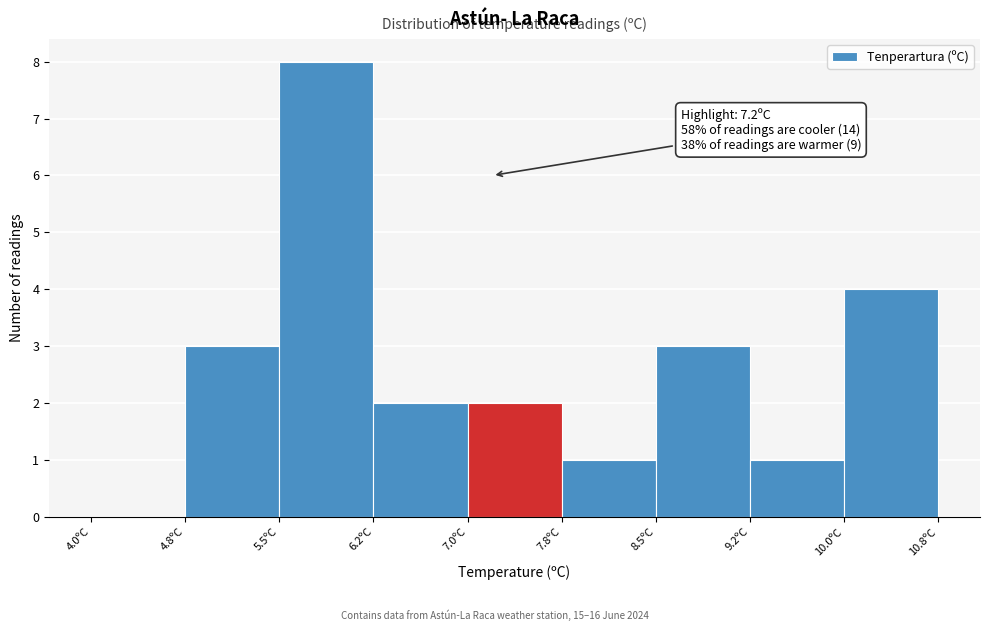

Over which range of the x-axis is the bar tallest?

5.50 to 6.25